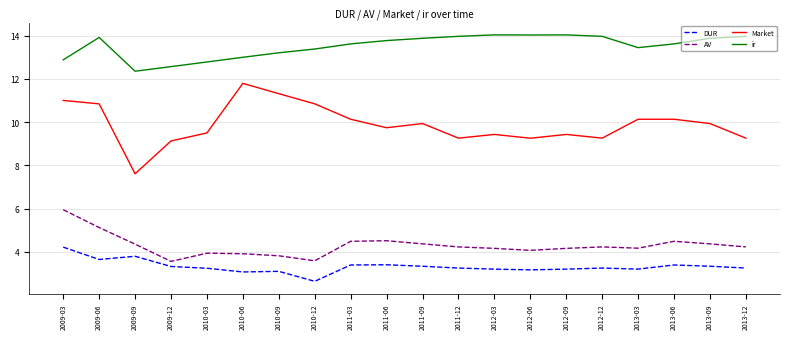

What position from the right is 2009-12?

17